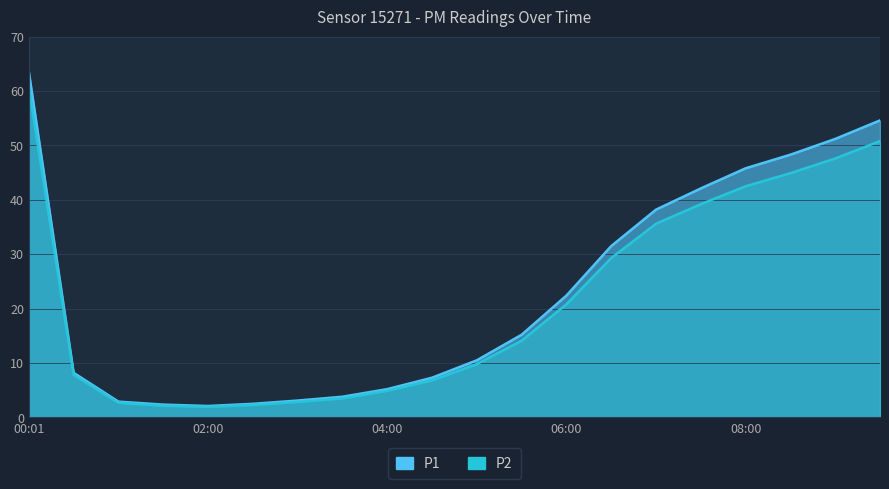

What is the sum of all P1 values?

460.8